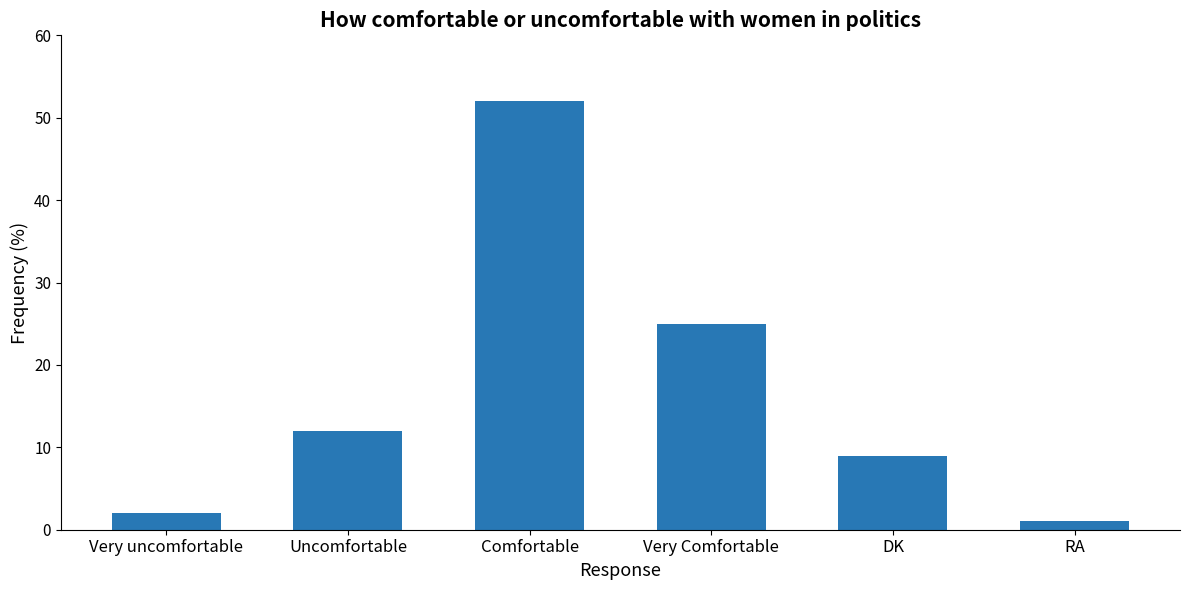

What position from the left is Very Comfortable?

4